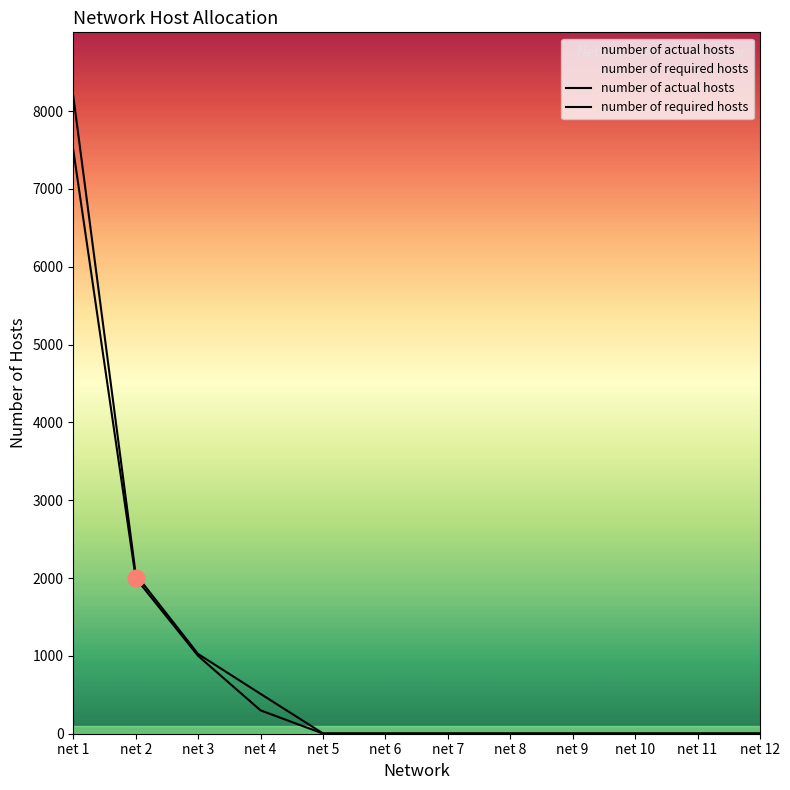

List the labels in order of number of required hosts value, smallest first.

net 5, net 6, net 7, net 8, net 9, net 10, net 11, net 12, net 4, net 3, net 2, net 1